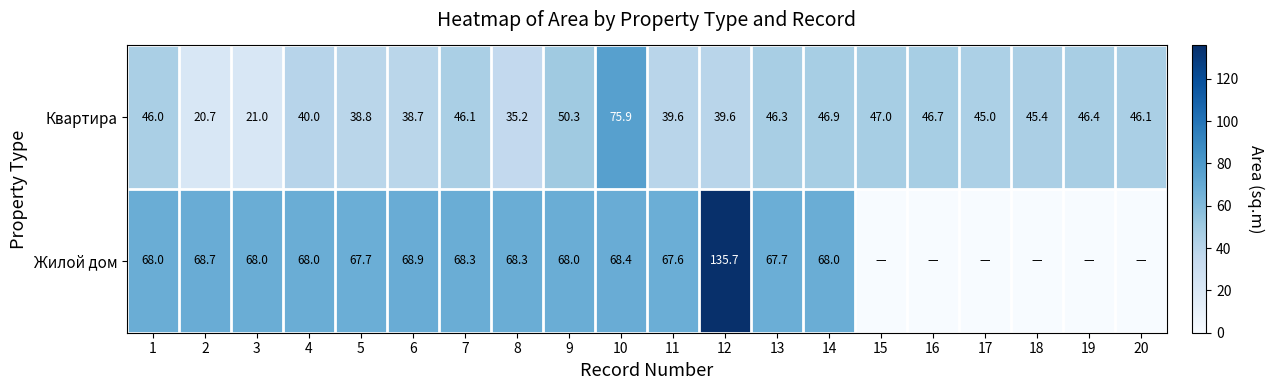

Where is Квартира nearest to the value 48?

15